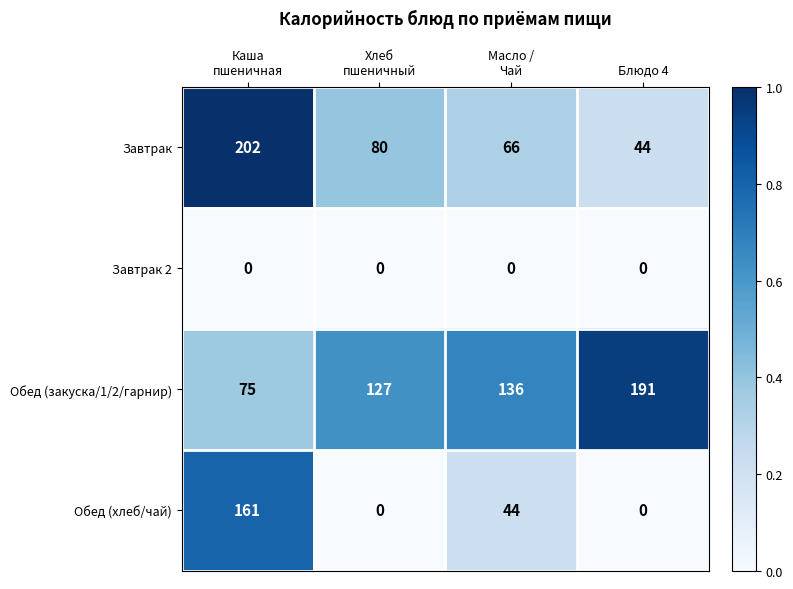

Which series has the largest total across all categories?

Обед (закуска/1/2/гарнир)